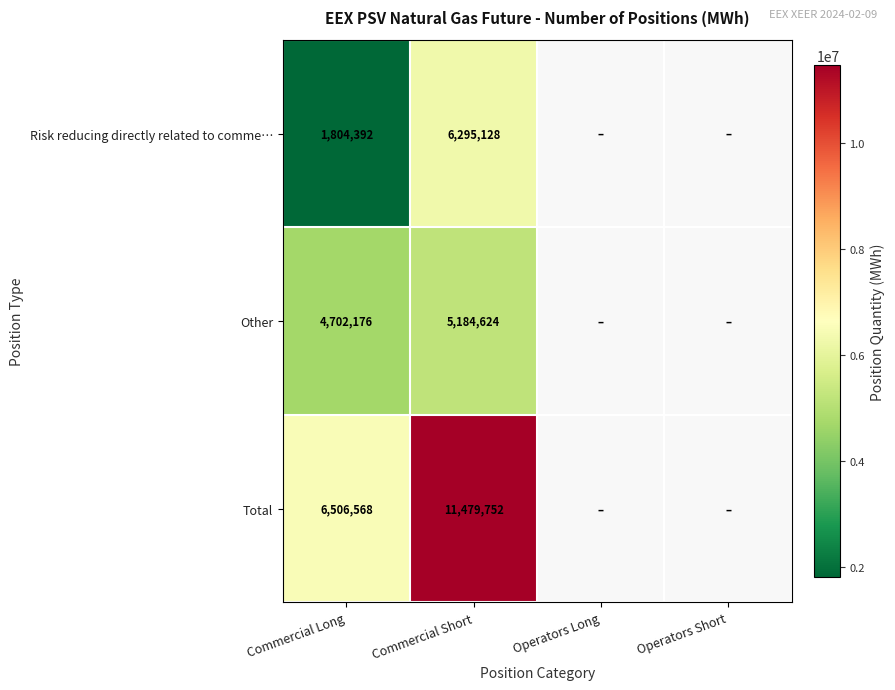

What is the spread (max minus min) of values at Commercial Long?

4702176